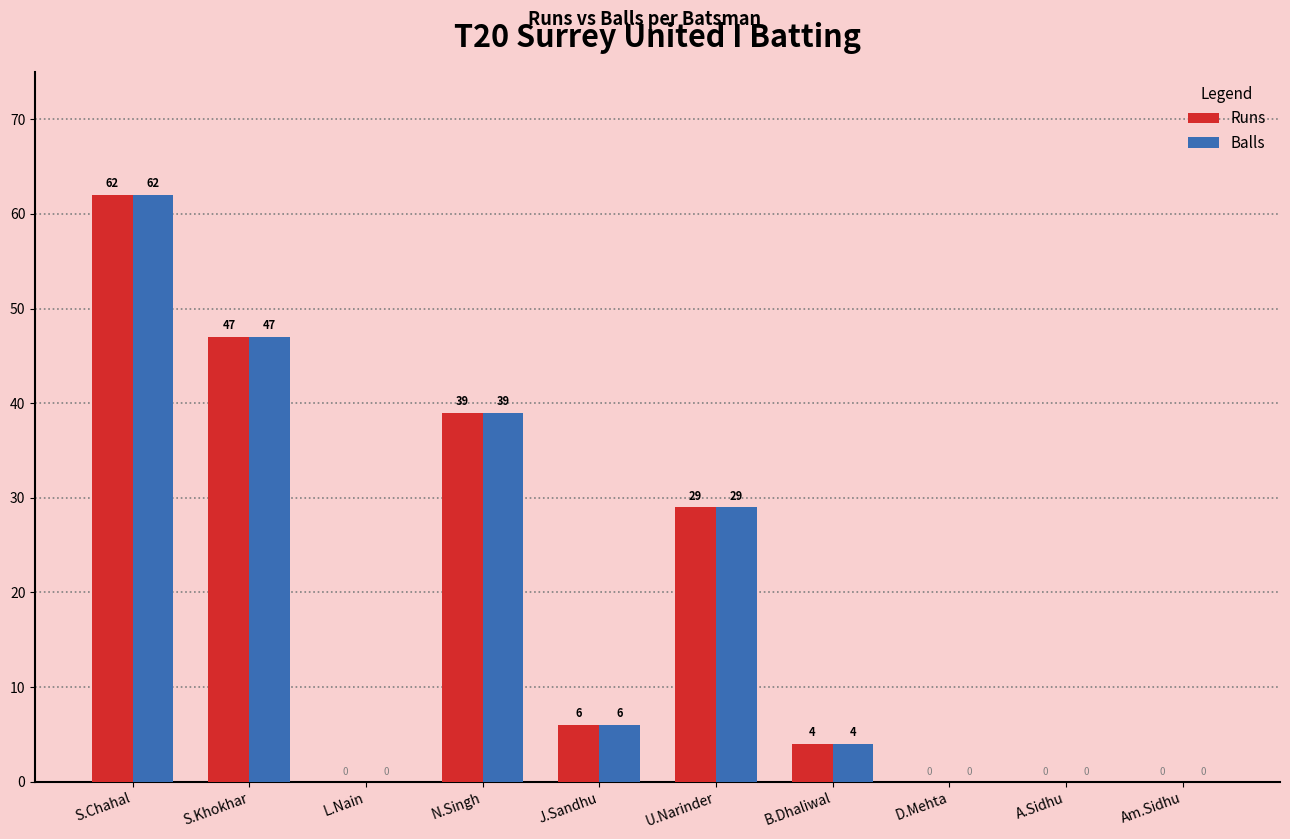

At which category is the sum across all series the highest?

S.Chahal